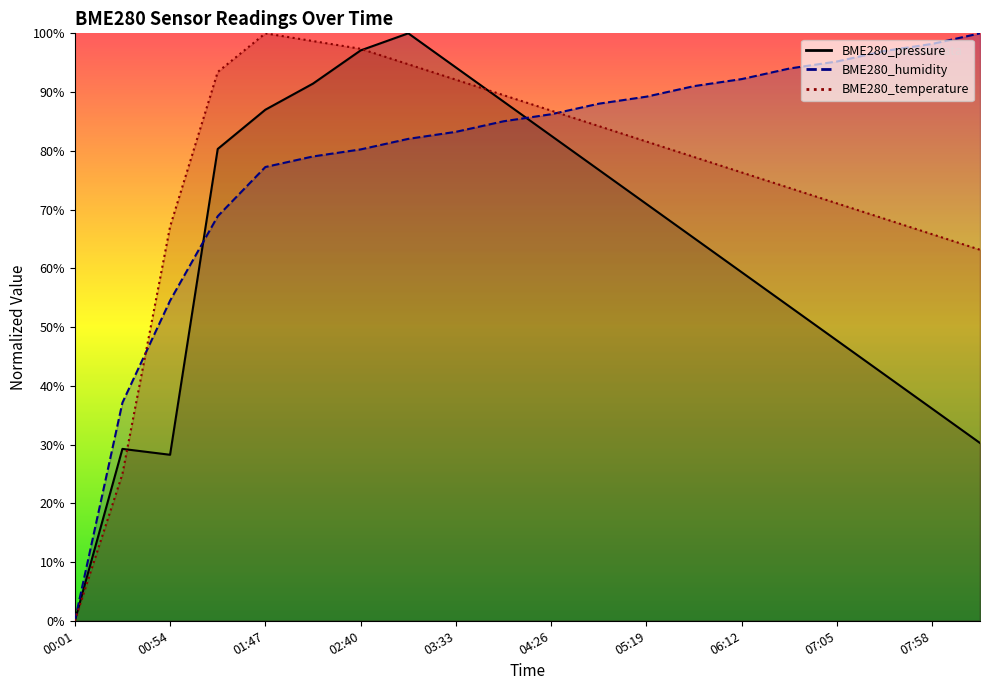

List the series in order of their peak value, highest first.

BME280_pressure, BME280_humidity, BME280_temperature